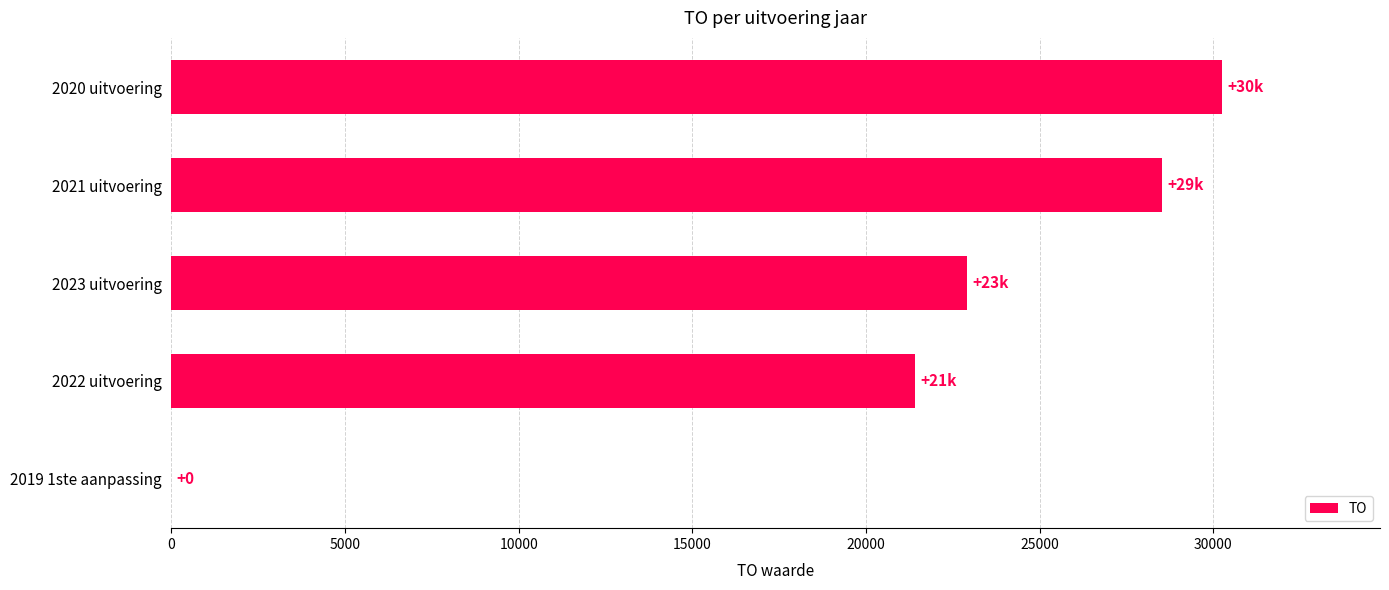

The chart shows a value of 28517 at 2021 uitvoering. True or false?

True